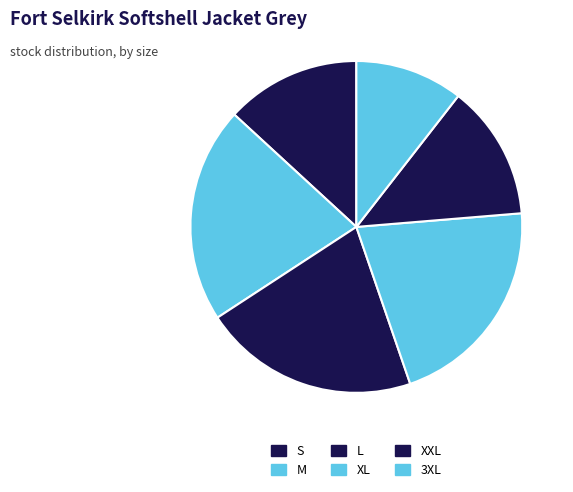

Does any single category account for the majority?

No